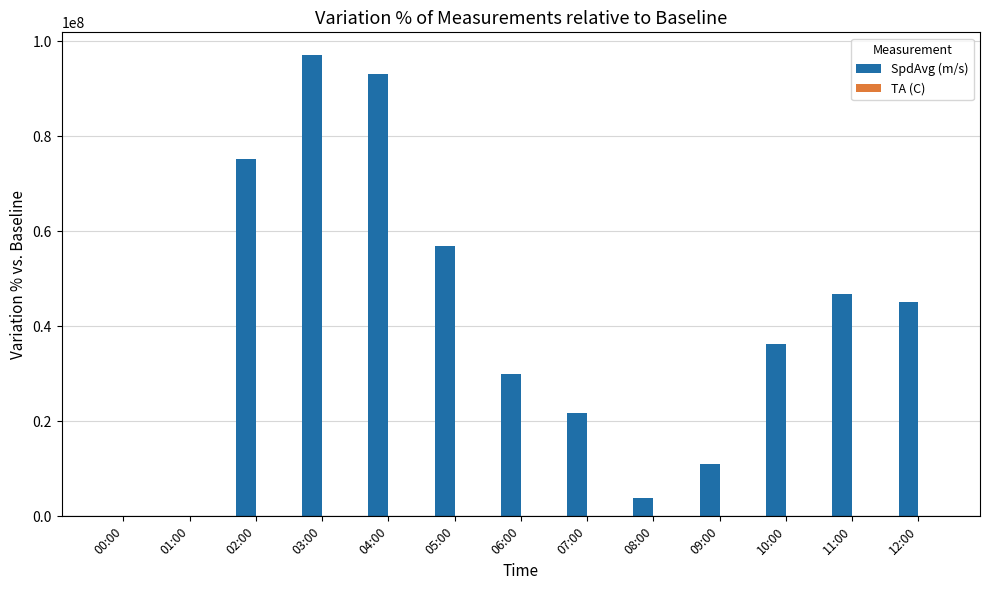

The SpdAvg (m/s) series shows 154978660.6 at 04:00. True or false?

False